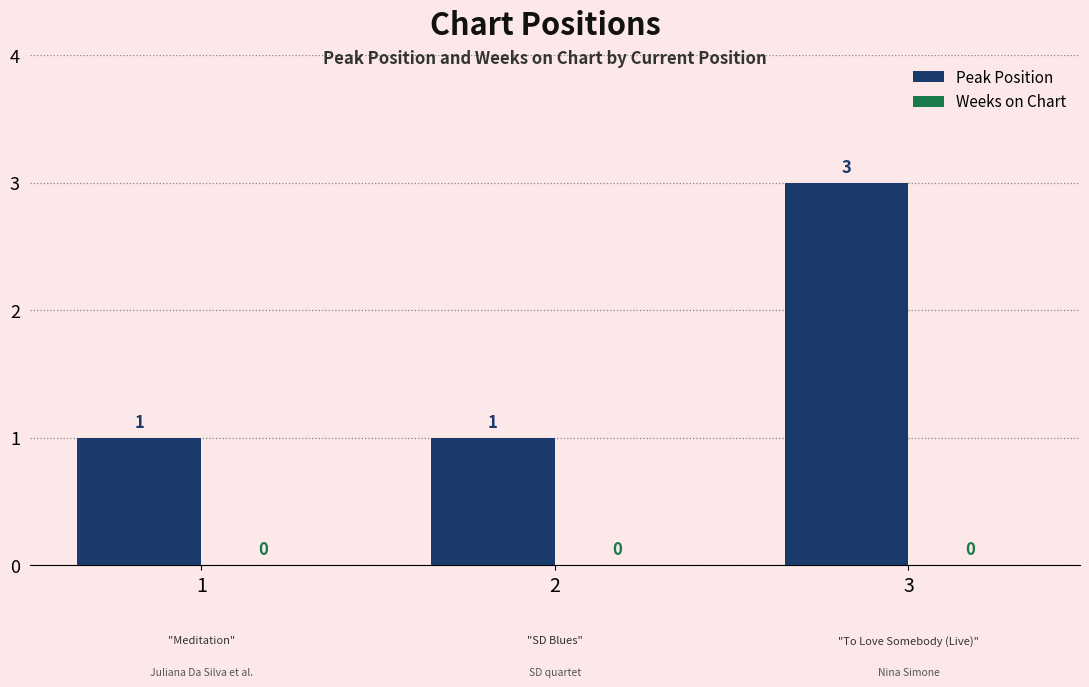

Count the values in the range 1 to 3.

3